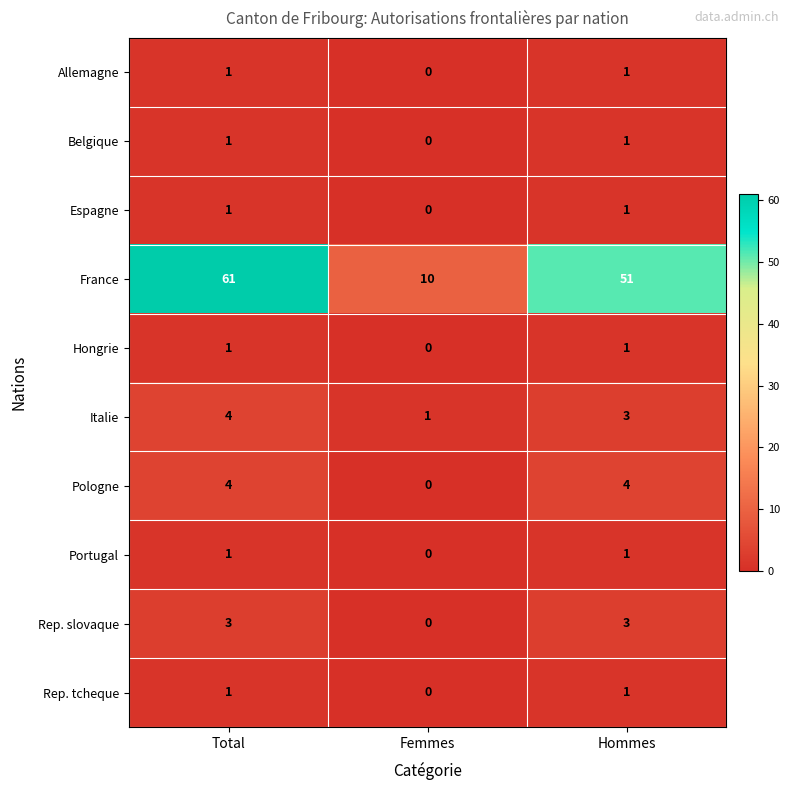

Where is Rep. tcheque nearest to the value 0?

Femmes